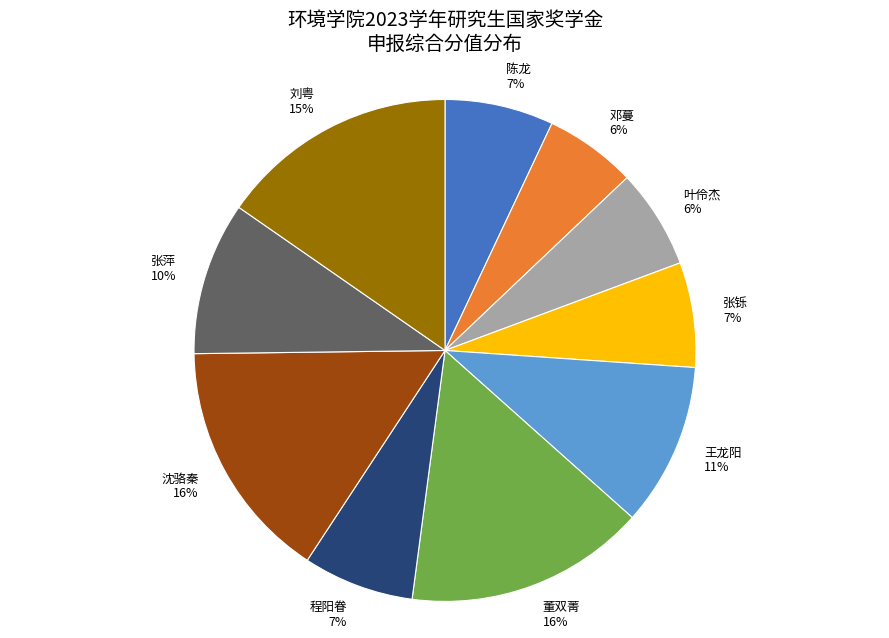

The 刘粤 slice represents 2% of the pie. True or false?

False